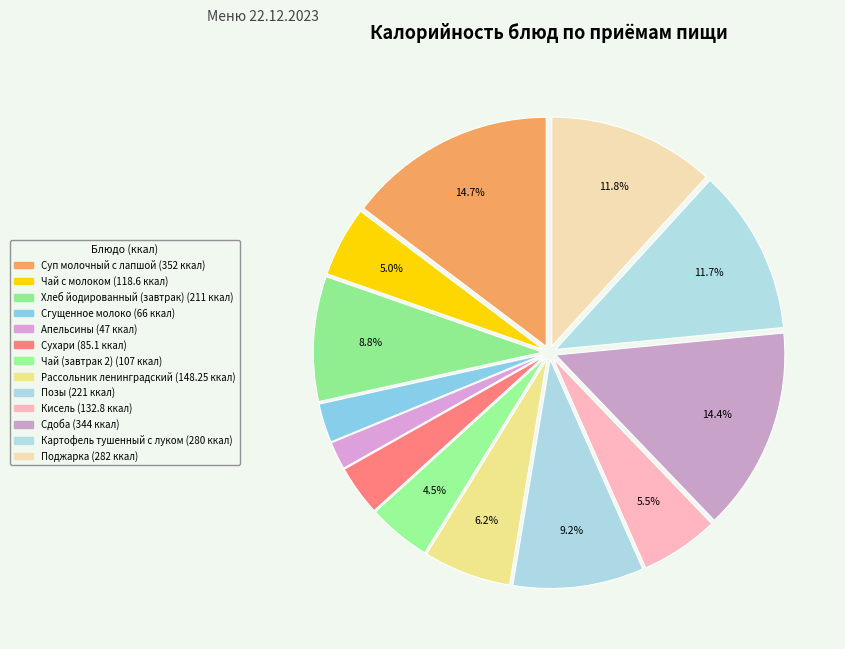

What is the total percentage of Чай с молоком and Суп молочный с лапшой?

19.7%